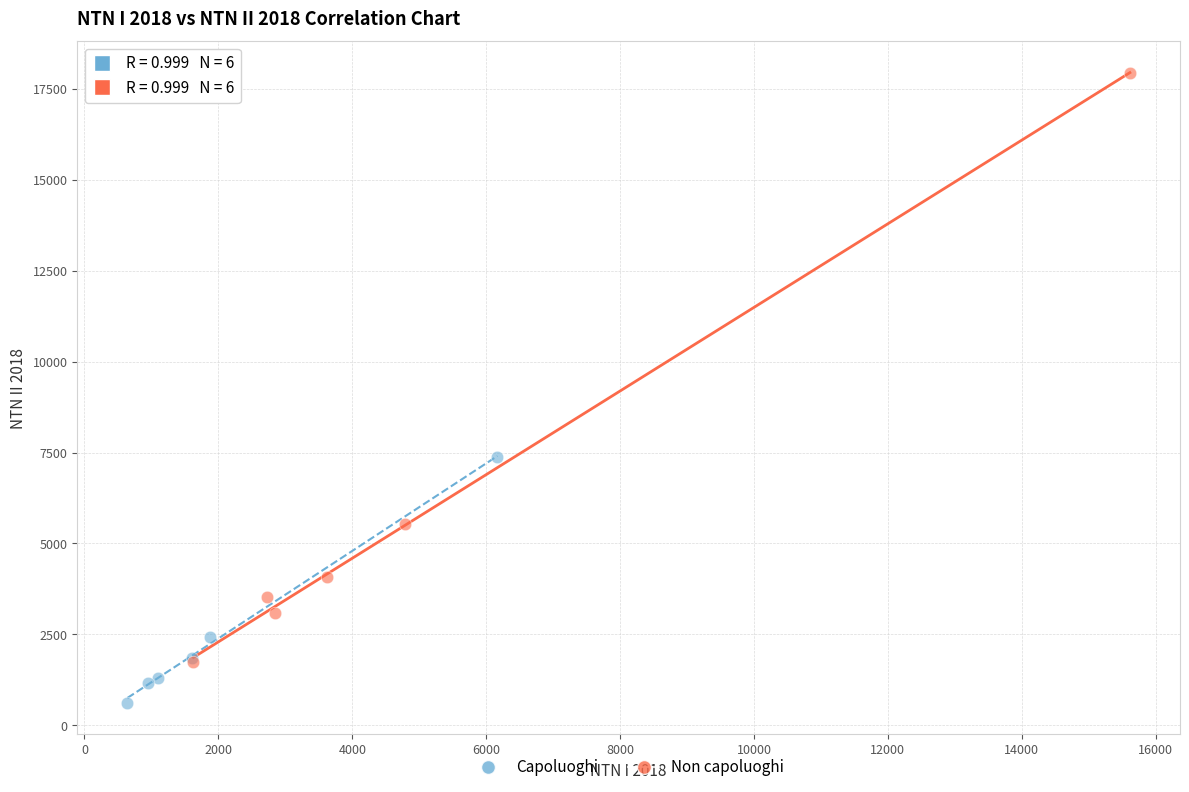

Which series contains the highest Y value?

Non capoluoghi